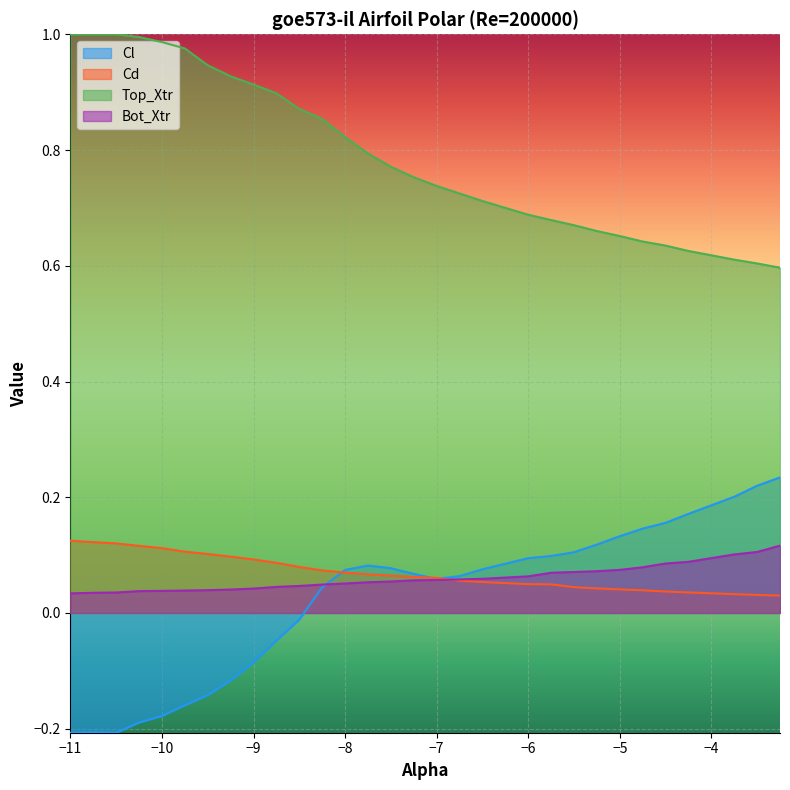

What is the average value of the Top_Xtr series?

0.8